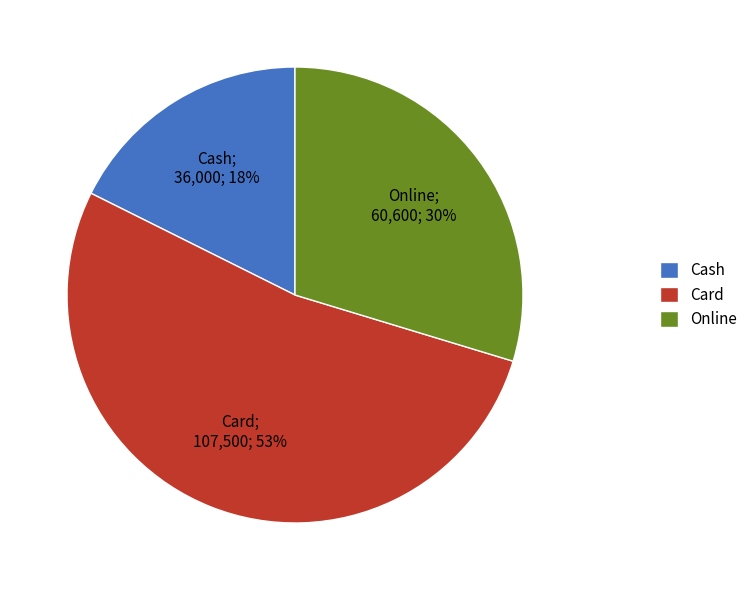

Is the sum of Card and Cash greater than half?

Yes